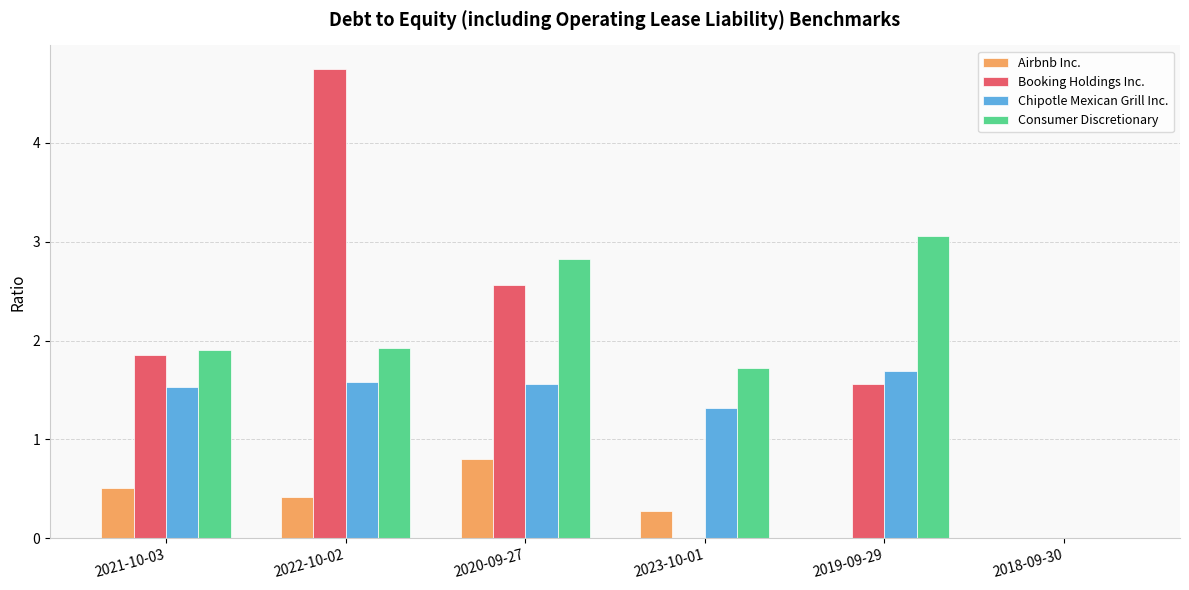

What is the sum of the Chipotle Mexican Grill Inc. values at 2021-10-03 and 2022-10-02?

3.1